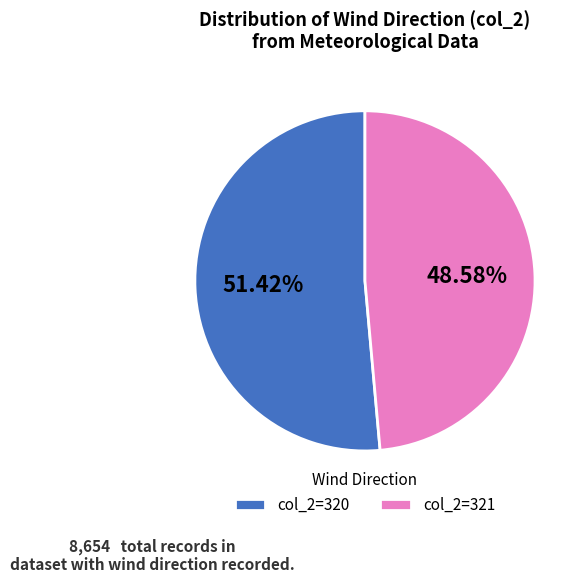

Count the number of slices in the pie.

2